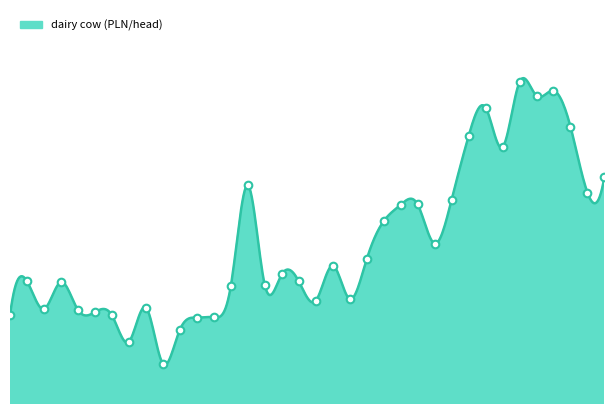

Between 2010 IX and 2012 IX, which is larger?

2012 IX